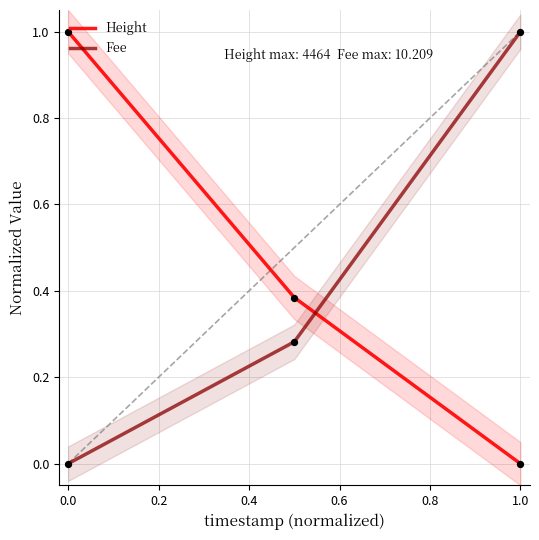

Which series has the widest spread of Y values?

Height